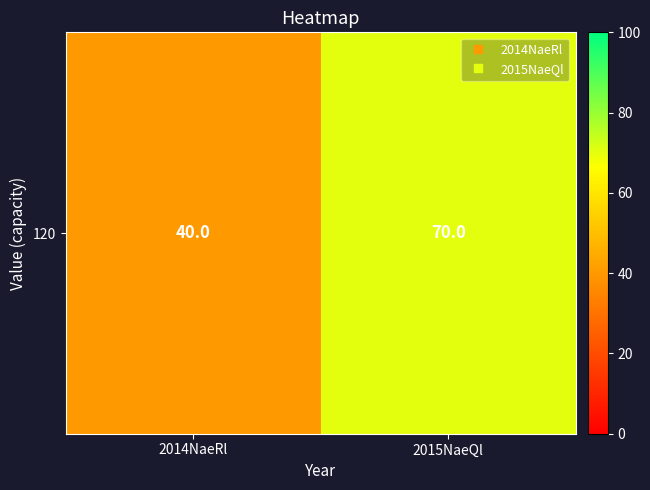

Read the value at 2015NaeQl, to the nearest 5.

70